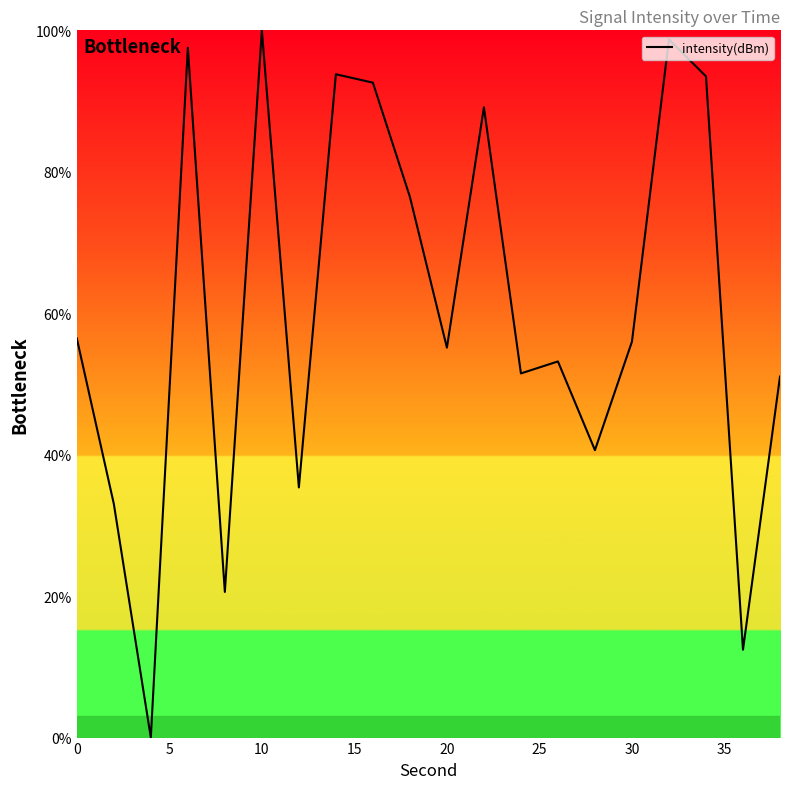

Is this an area chart (filled region under the line)?

No